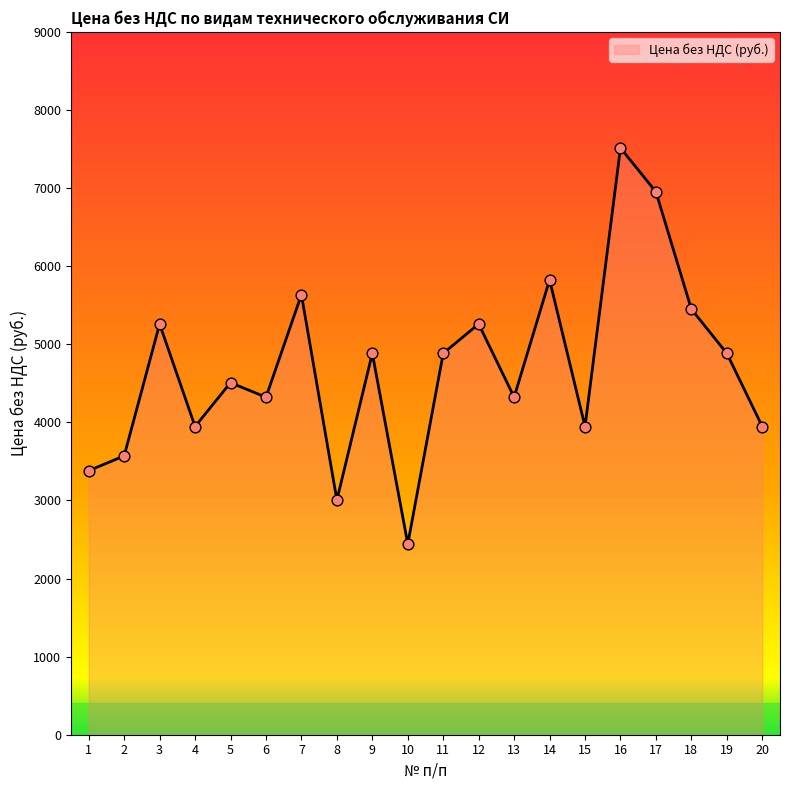

Between 4 and 14, which is larger?

14